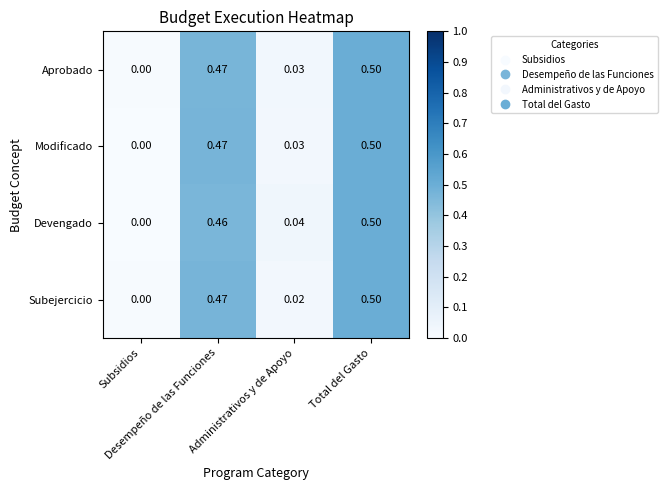

Reading left to right, what are all the values shown in this chart?

Aprobado: Subsidios=0.0	Desempeño de las Funciones=0.5	Administrativos y de Apoyo=0.0	Total del Gasto=0.5
Modificado: Subsidios=0.0	Desempeño de las Funciones=0.5	Administrativos y de Apoyo=0.0	Total del Gasto=0.5
Devengado: Subsidios=0.0	Desempeño de las Funciones=0.5	Administrativos y de Apoyo=0.0	Total del Gasto=0.5
Subejercicio: Subsidios=0.0	Desempeño de las Funciones=0.5	Administrativos y de Apoyo=0.0	Total del Gasto=0.5